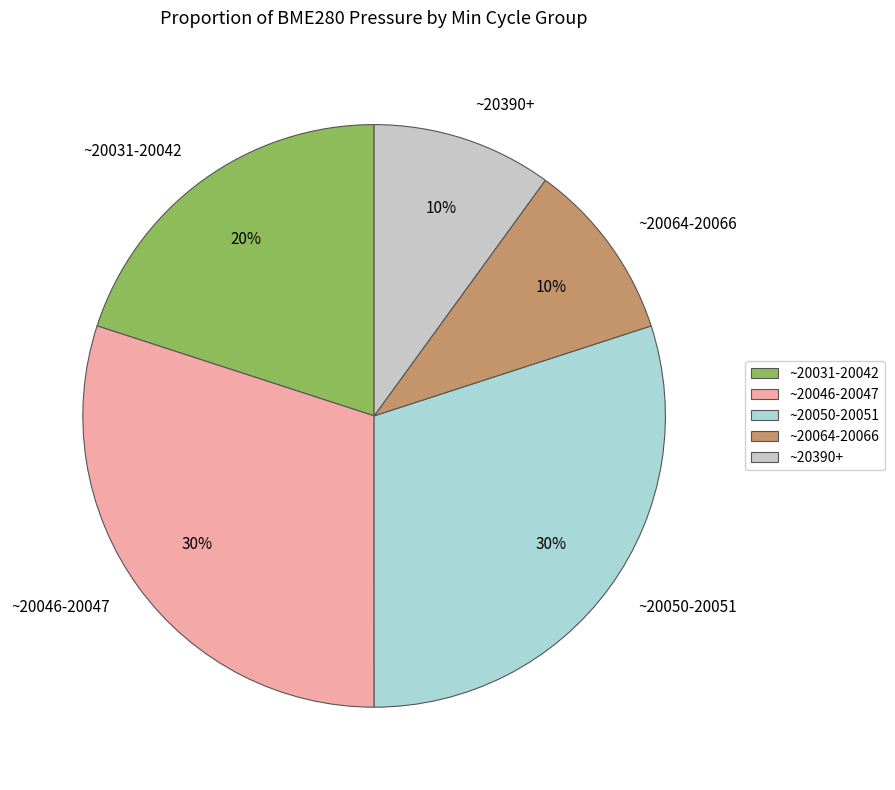

What is the ratio of the value at ~20046-20047 to the value at ~20064-20066?

3.0